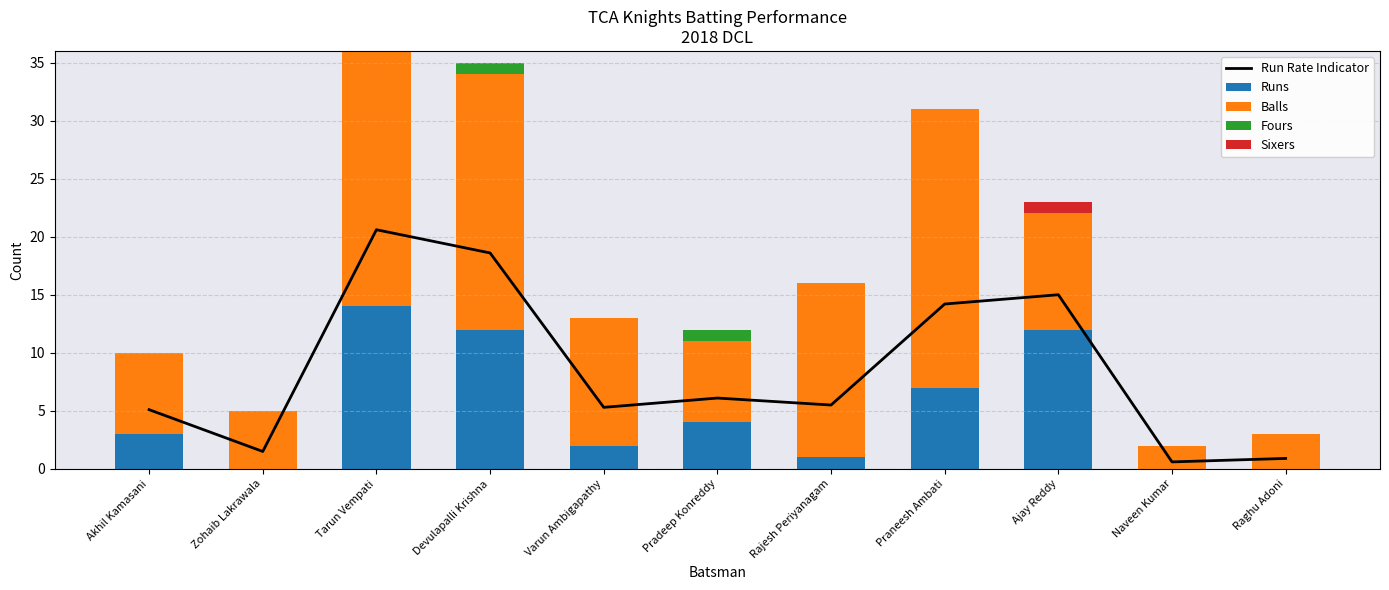

At which label is Sixers closest to 0?

Akhil Kamasani